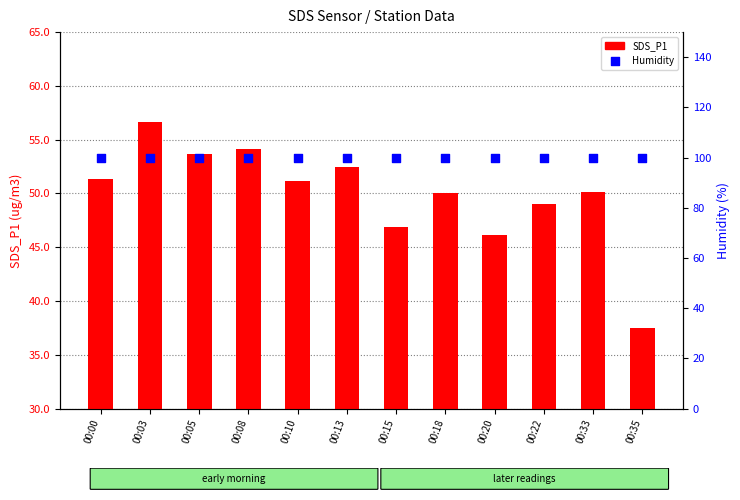

At which category is the sum across all series the highest?

00:03